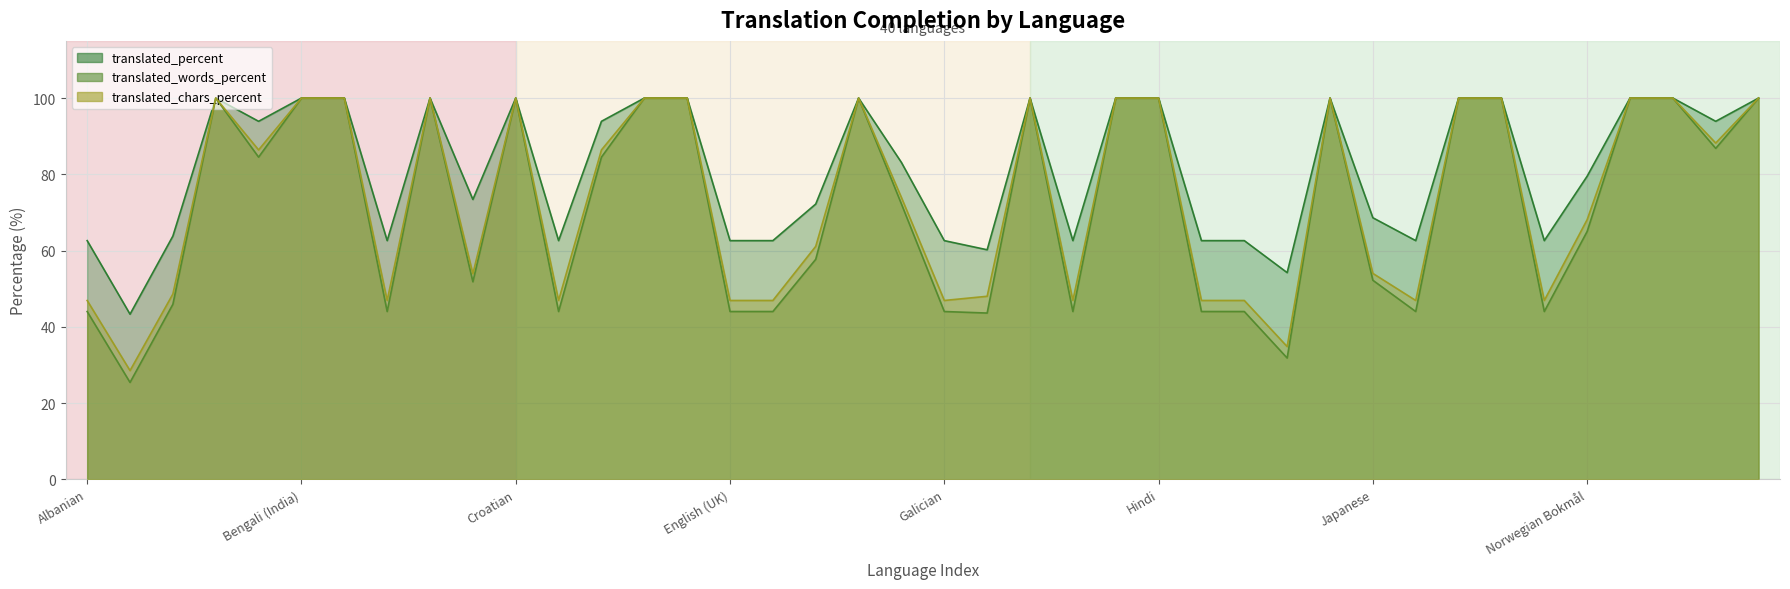

How many lines are shown in the chart?

3